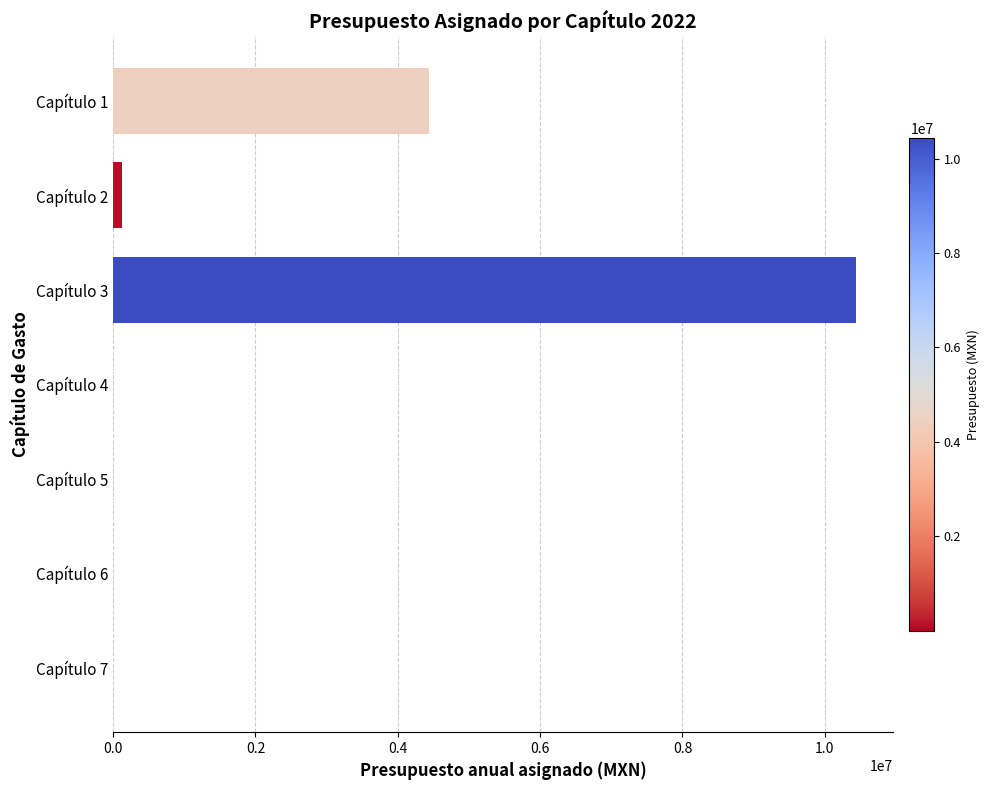

How many data points does each series have?

7